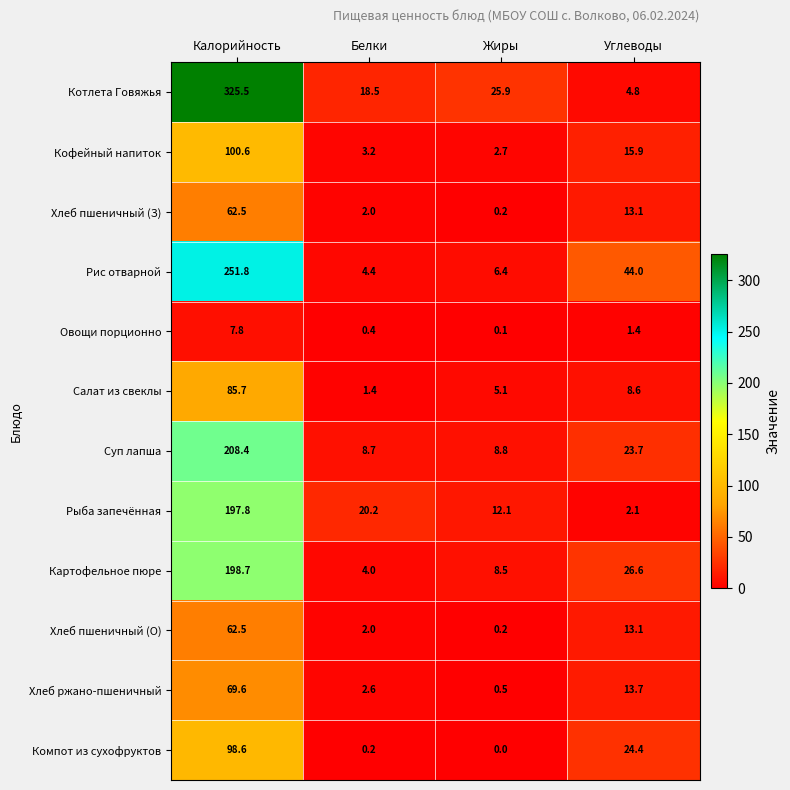

Count the number of categories in the chart.

4